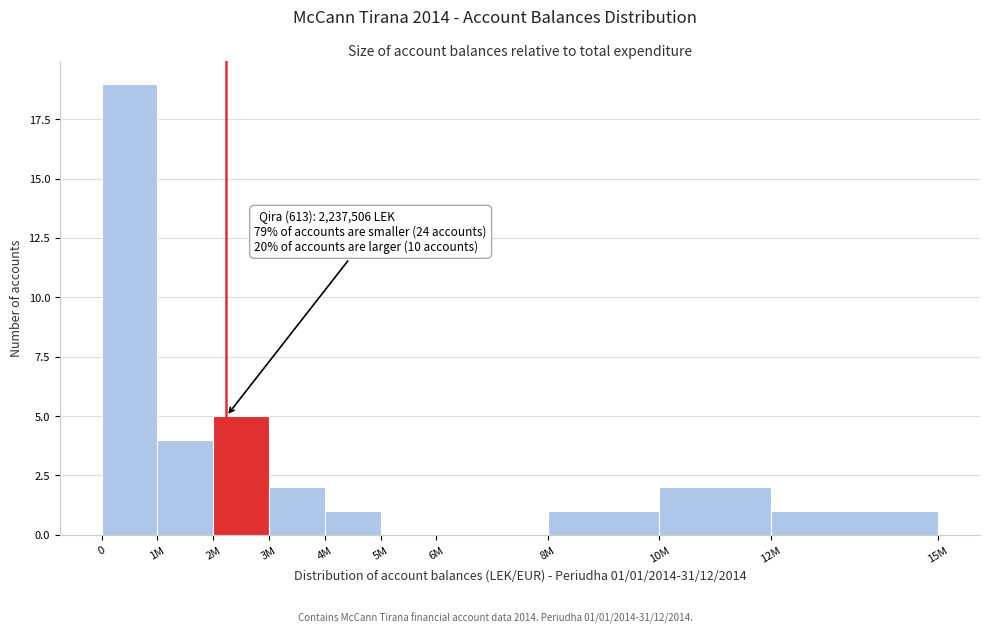

Reading left to right, extract all data points from this chart.

0=19	1M=4	2M=5	3M=2	4M=1	5M=0	6M=0	8M=1	10M=2	12M=1